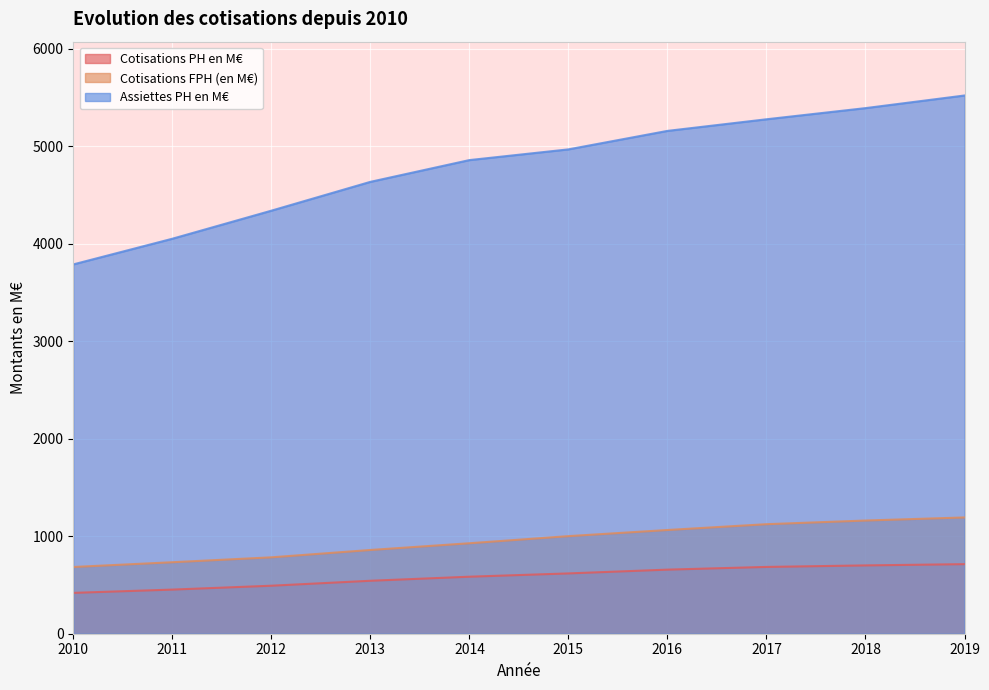

How many values in the Cotisations FPH (en M€) series exceed 1000?

5